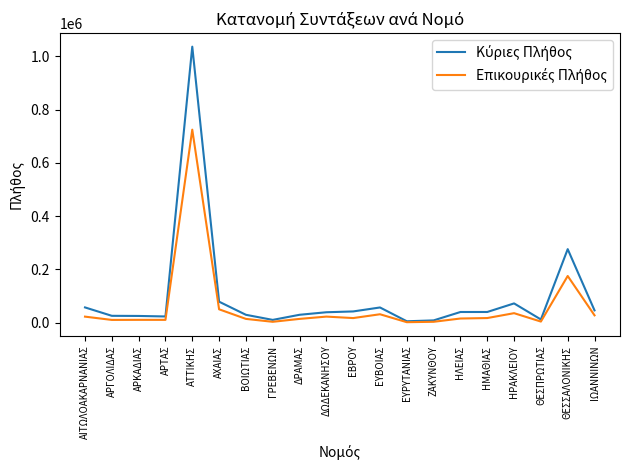

How many distinct data groups are displayed?

2